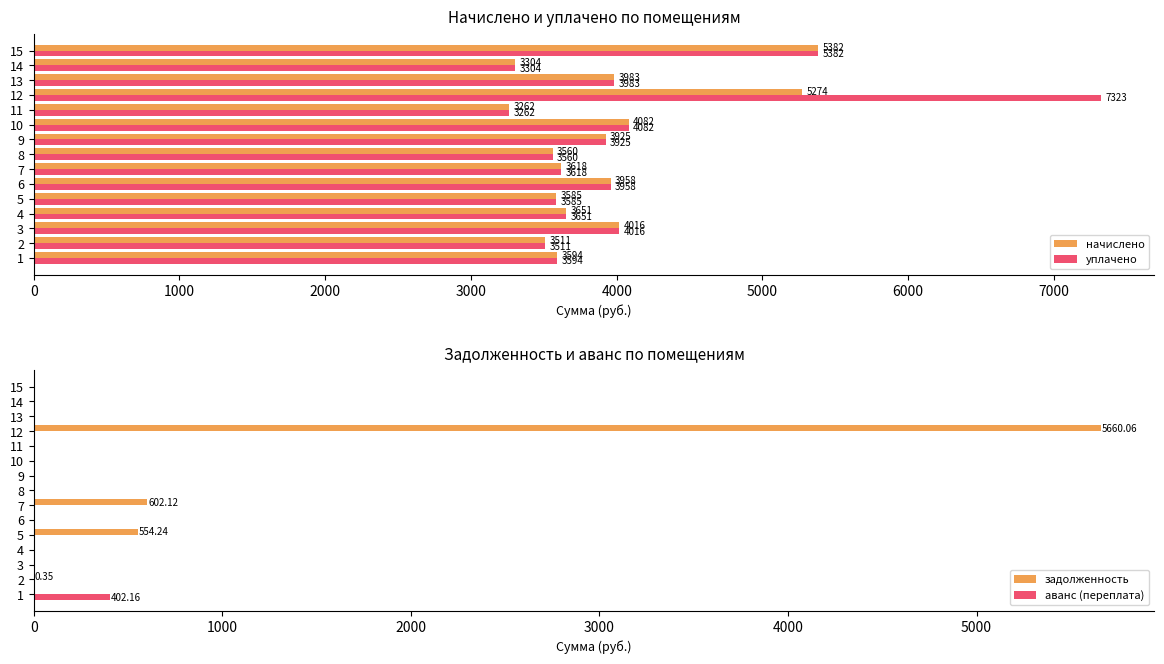

At which label does начислено reach its peak?

15